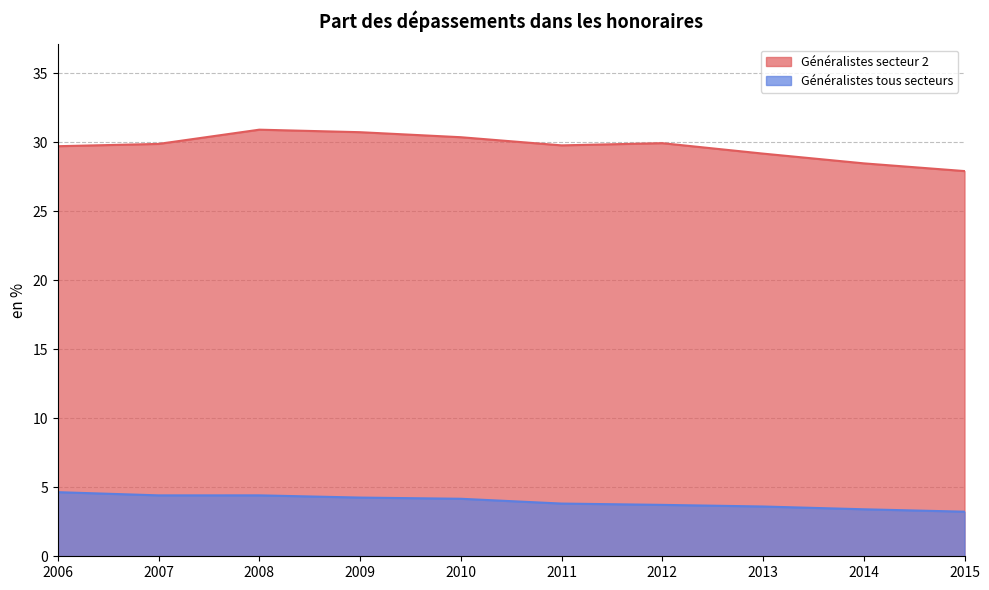

At which label does Généralistes tous secteurs first exceed 4?

2006